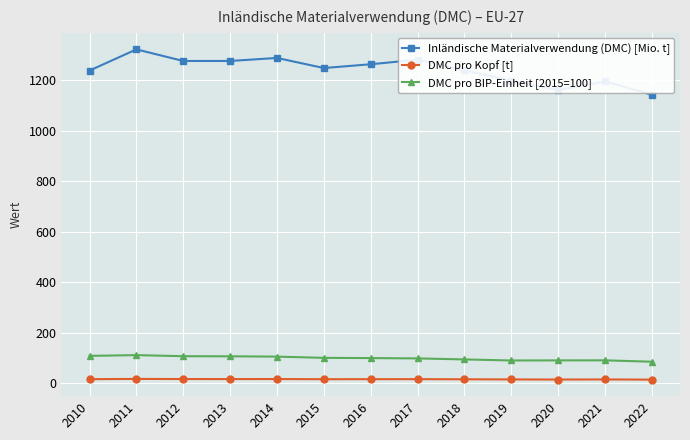

True or false: Inländische Materialverwendung (DMC) [Mio. t] has more than 0 interior local peaks.

True